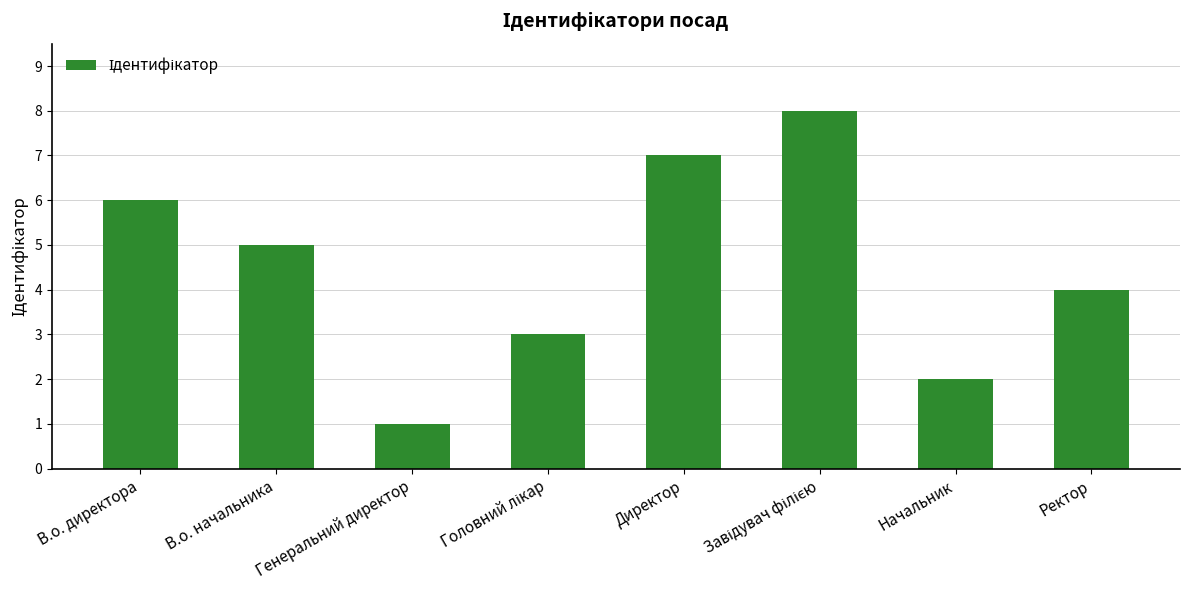

What is the maximum value shown in the chart?

8